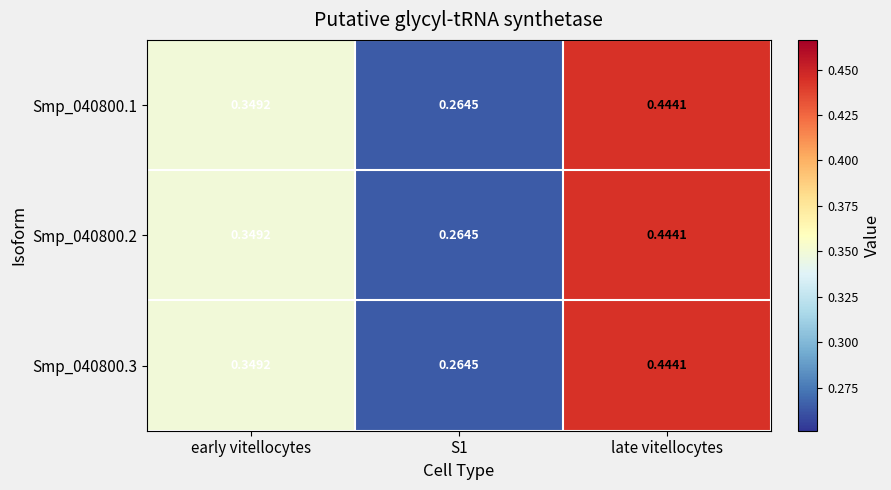

How many distinct data groups are displayed?

3